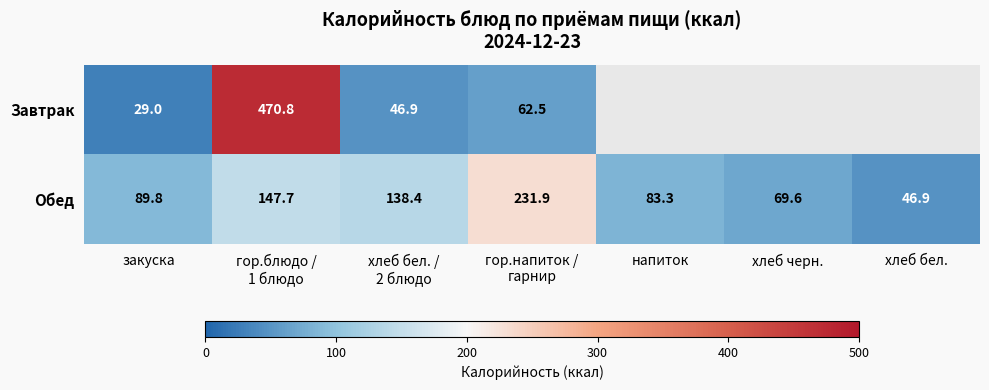

Which series changed the most between хлеб бел. /
2 блюдо and гор.напиток /
гарнир?

Обед